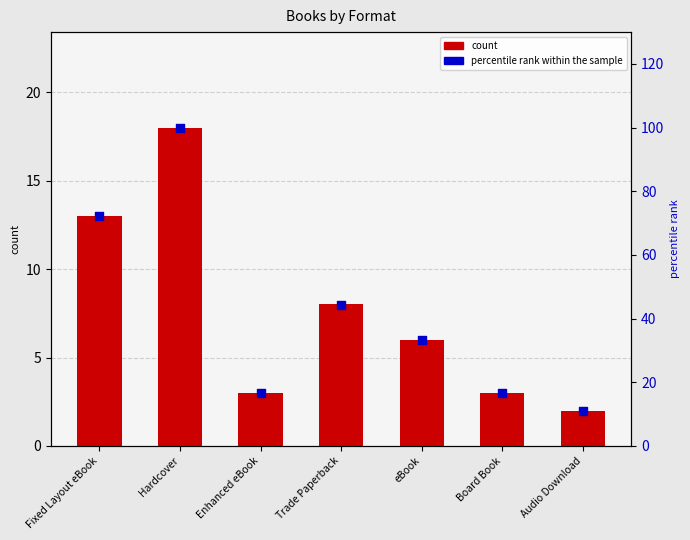

At which category is the sum across all series the highest?

Hardcover